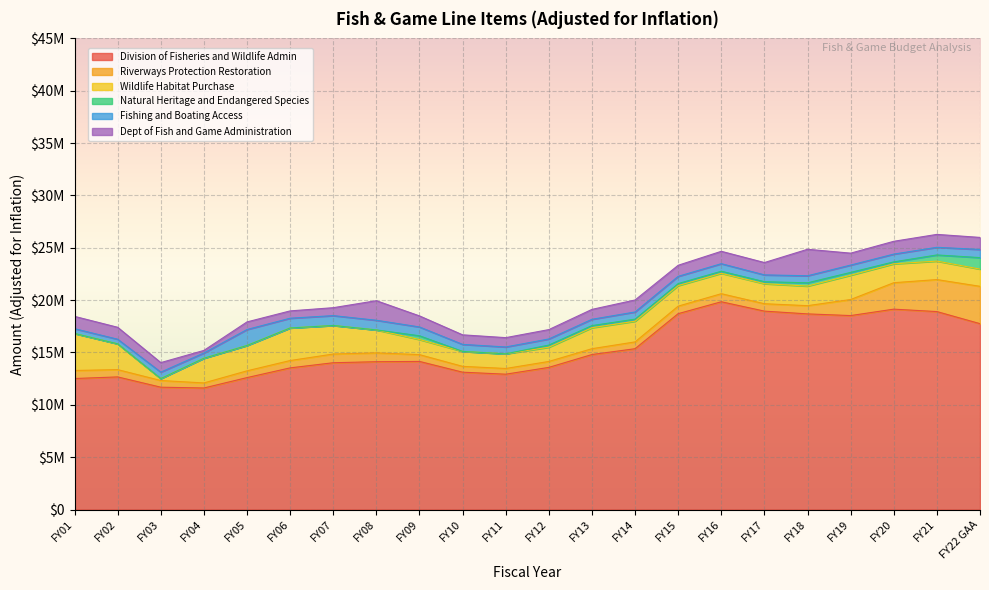

Which series has the widest spread of values?

Division of Fisheries and Wildlife Admin